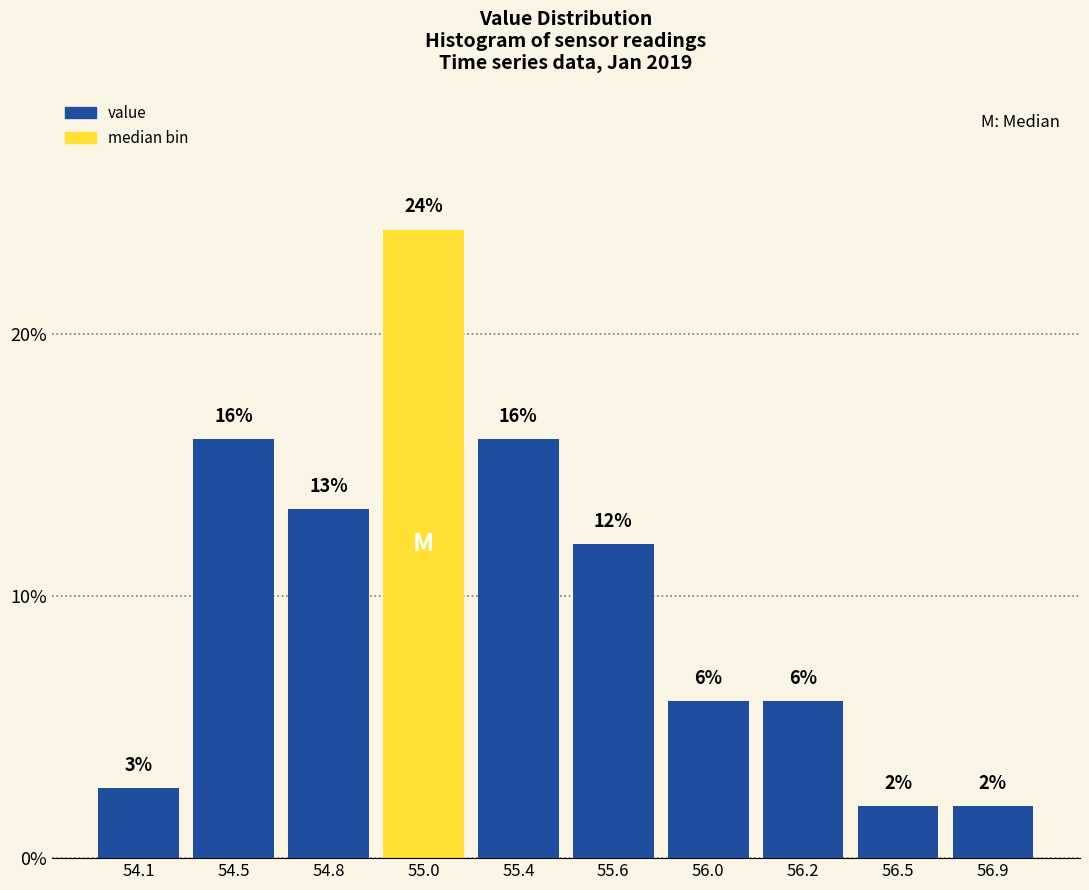

Is it true that the value at 56.2 is 9.7?

False